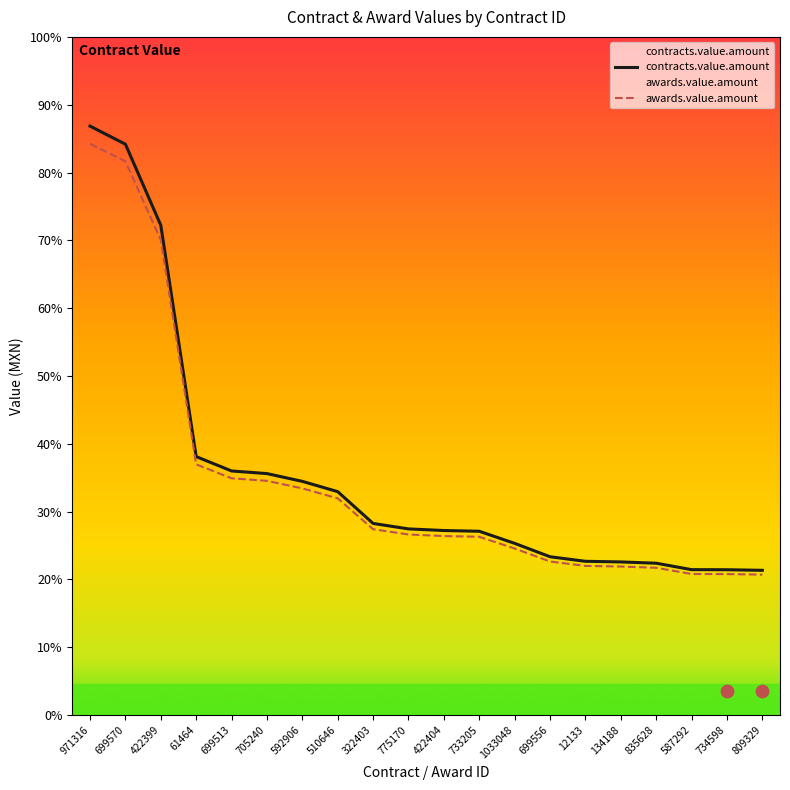

Which series has the largest total across all categories?

contracts.value.amount